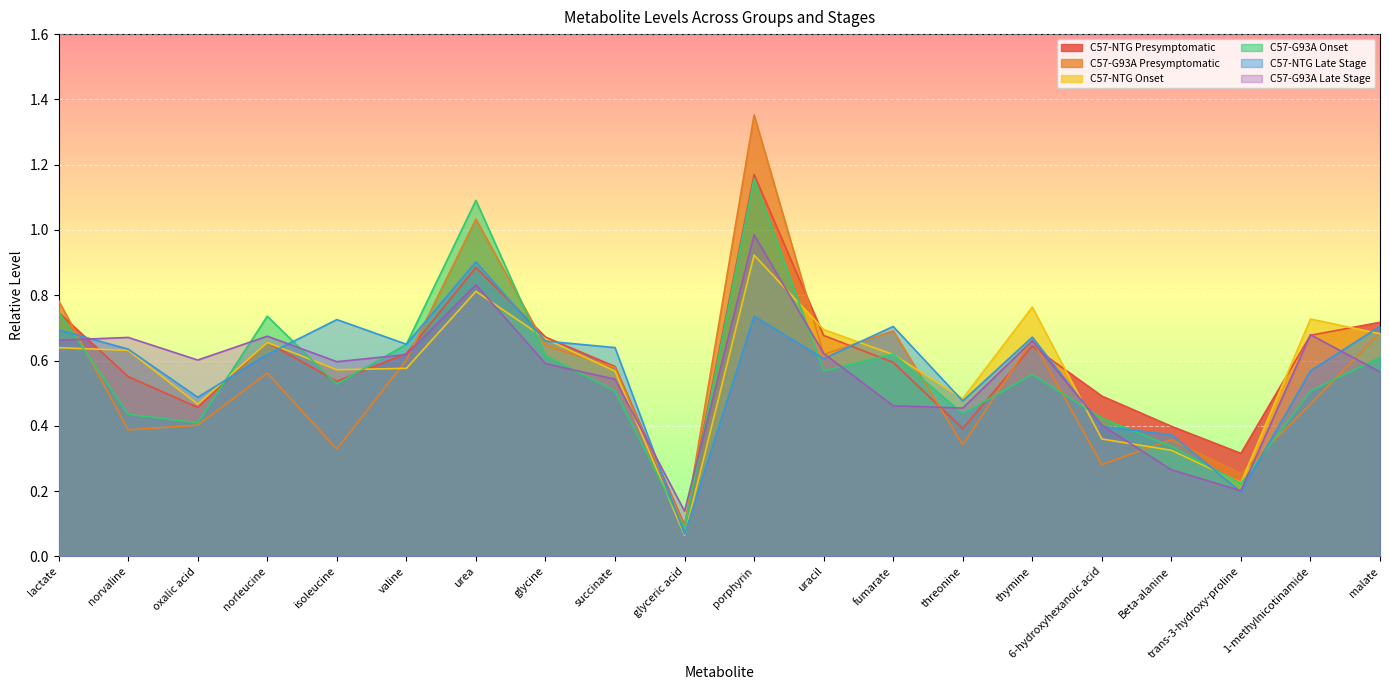

Count the number of data series in this chart.

6